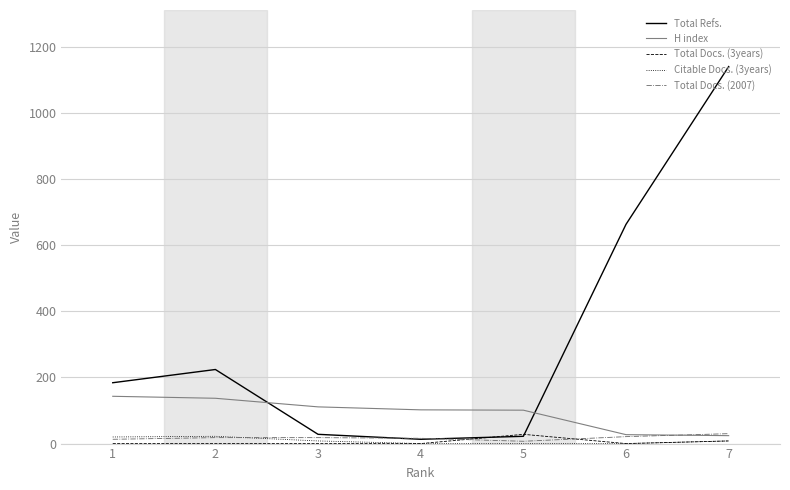

What is the maximum value shown in the chart?

1140